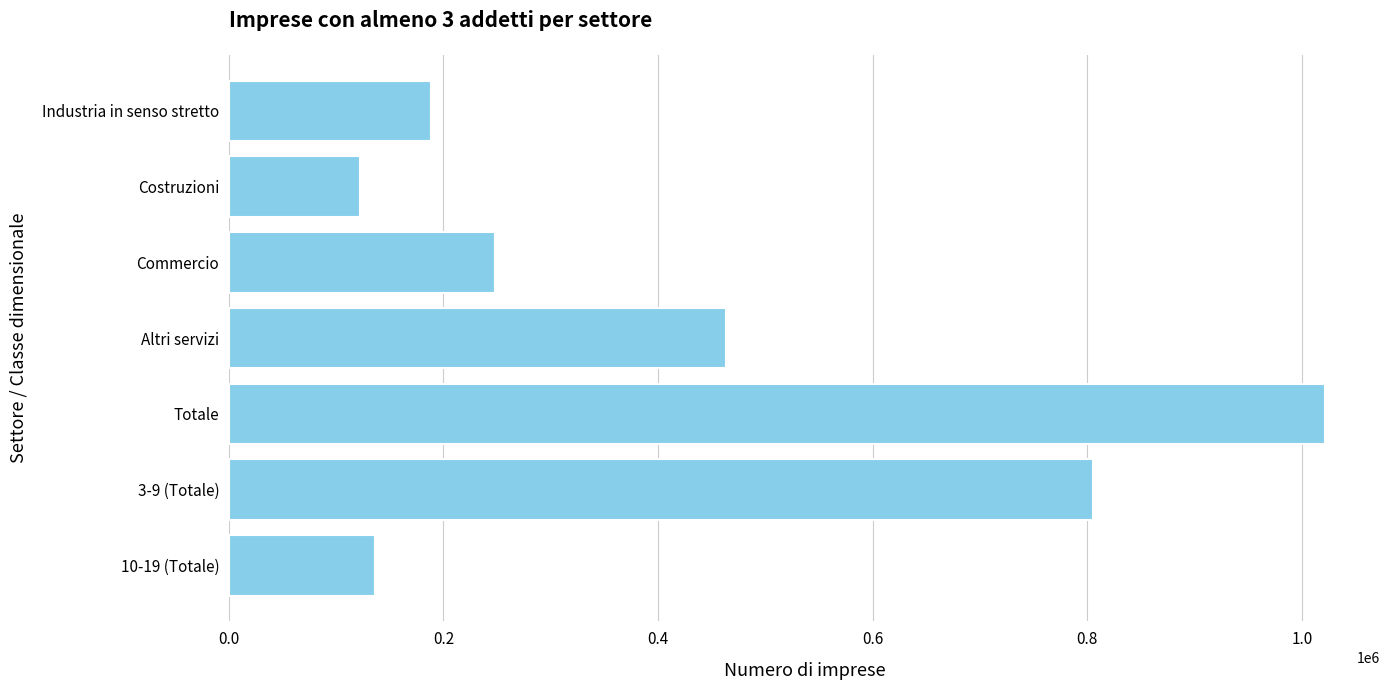

What is the change in value from Industria in senso stretto to Commercio?

+59477.0